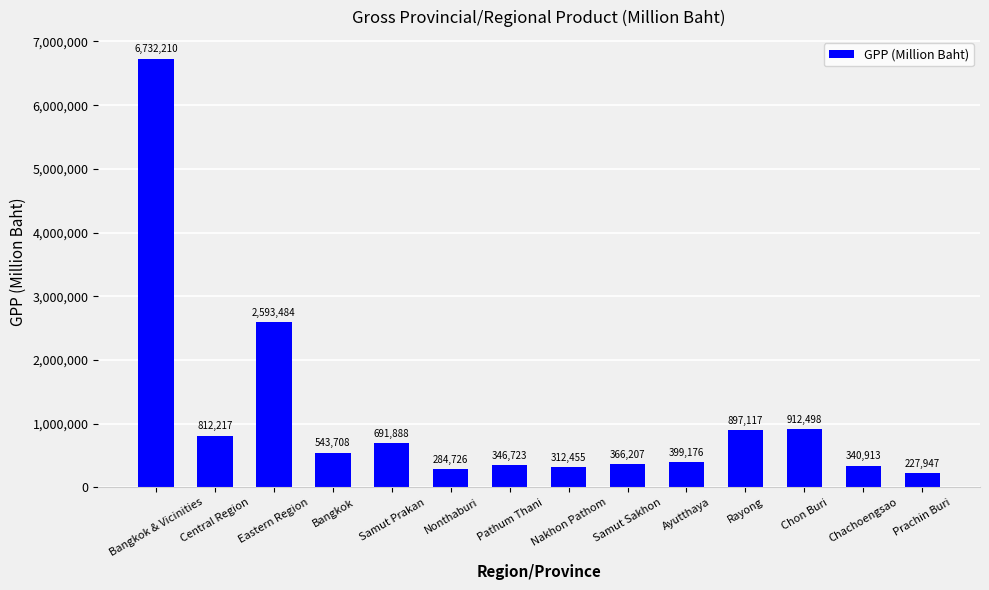

Approximately how many times larger is the value at Ayutthaya compared to Samut Prakan?

0.6